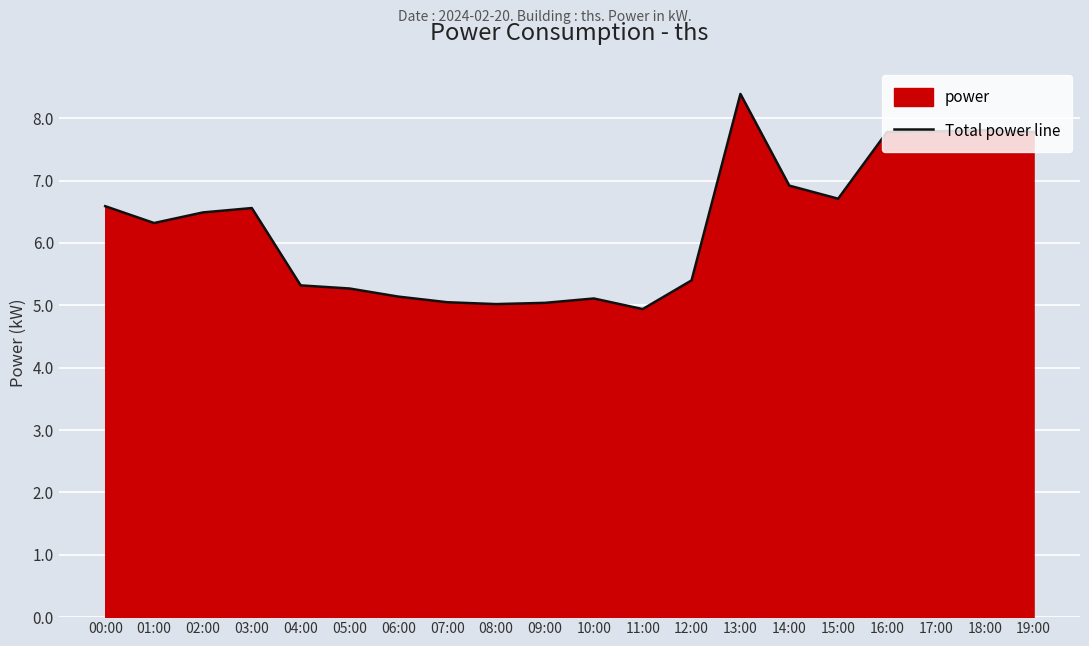

At which label does the data first exceed 6?

00:00